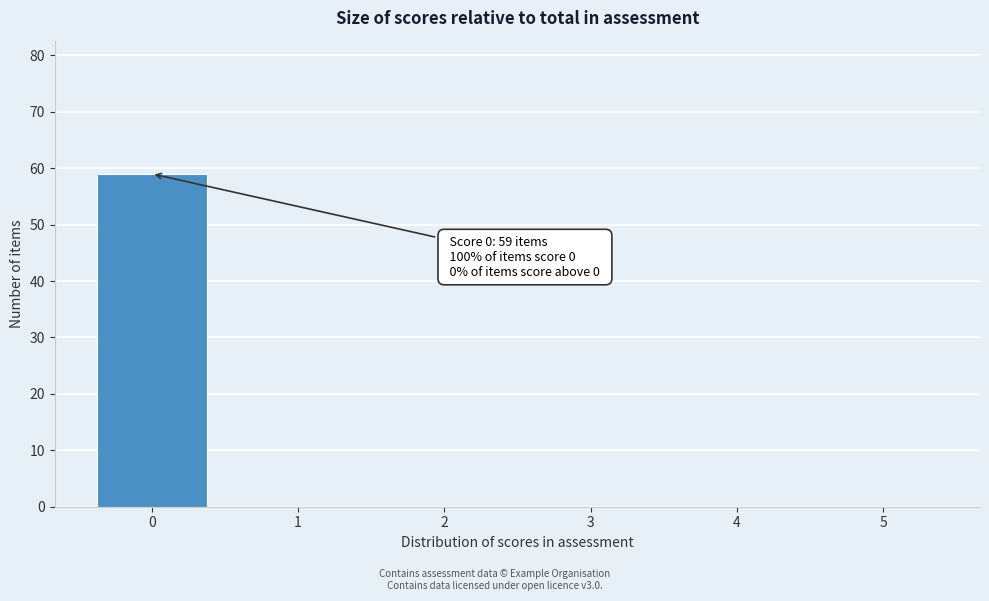

Reading left to right, extract all data points from this chart.

0=59	1=0	2=0	3=0	4=0	5=0